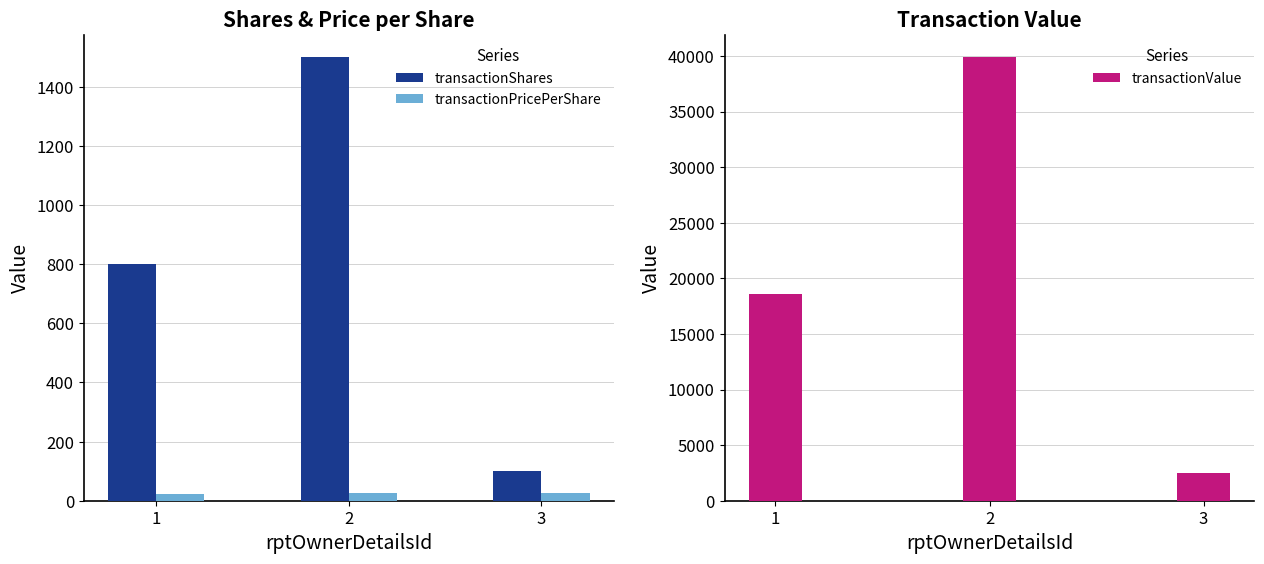

What is the value of the transactionPricePerShare bar at the 1st from the left?

23.2